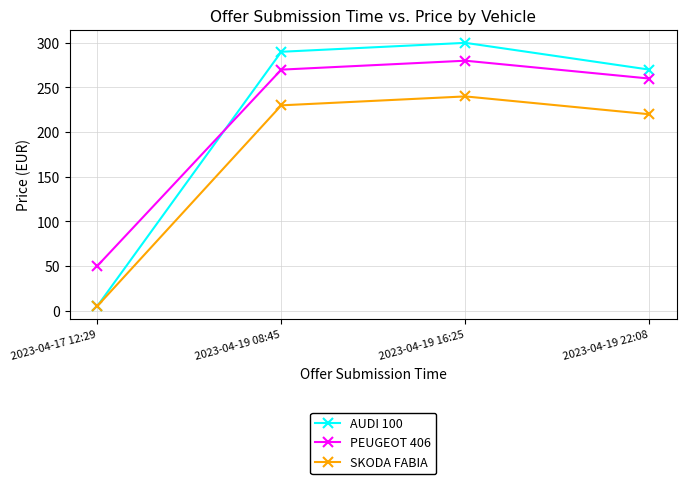

What is the total value across all series at 2023-04-19 16:25?

820